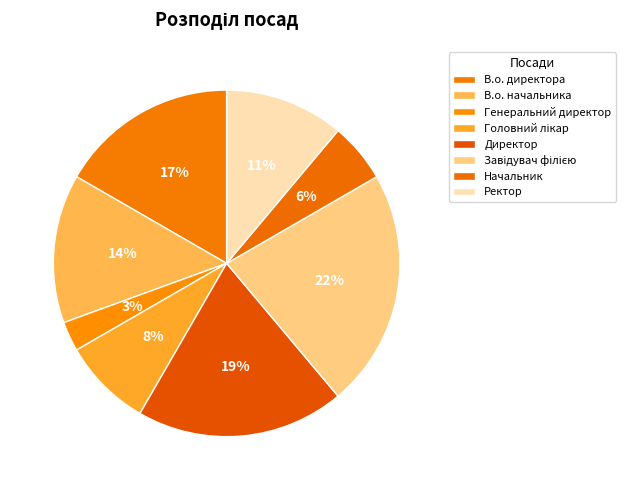

To the nearest percent, what is the combined percentage of Генеральний директор and Ректор?

14%